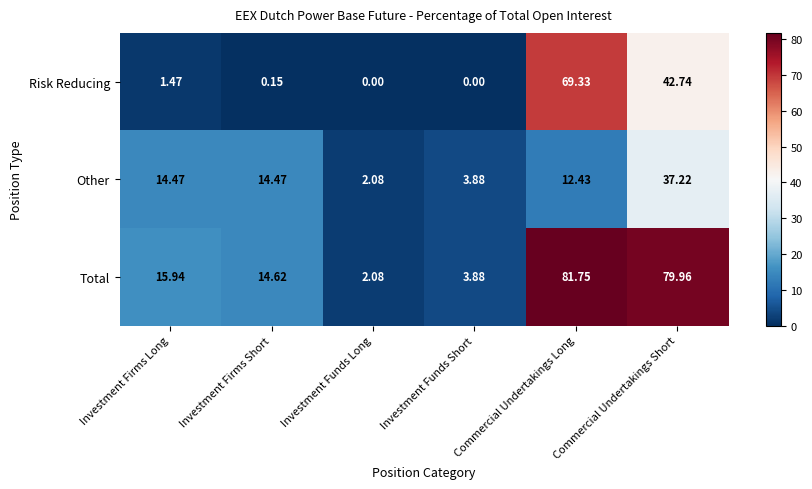

Rank the series by their average value, from lowest to highest.

Other, Risk Reducing, Total